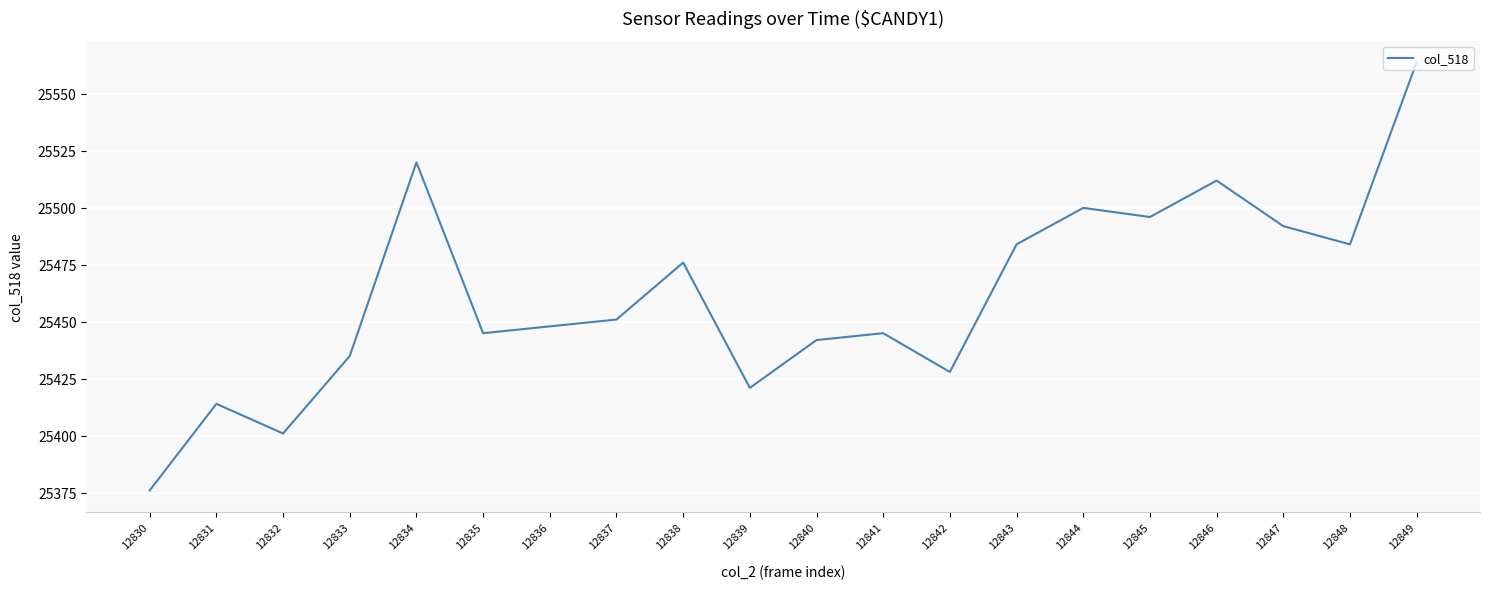

Is it true that the value at 12849 is 15036?

False